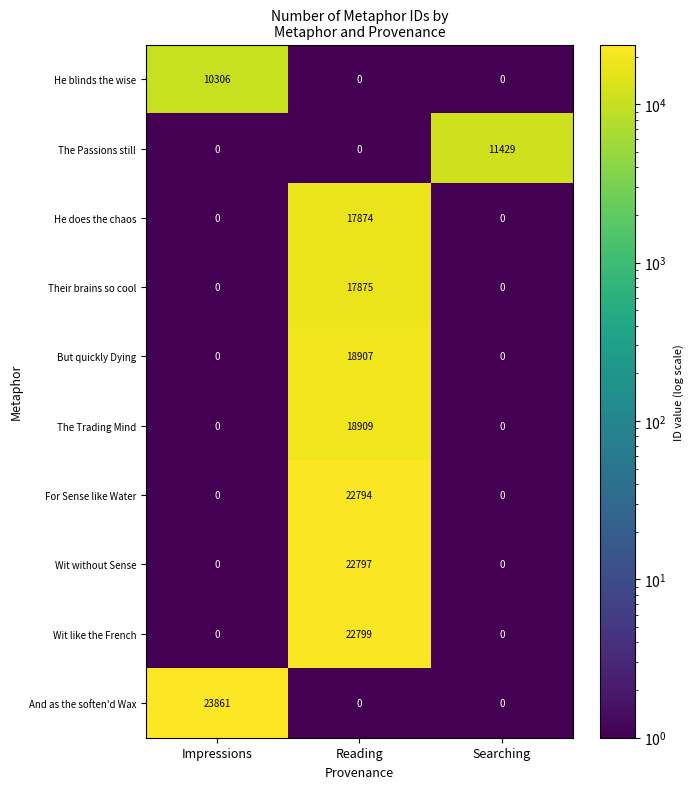

Which series has the largest total across all categories?

And as the soften'd Wax